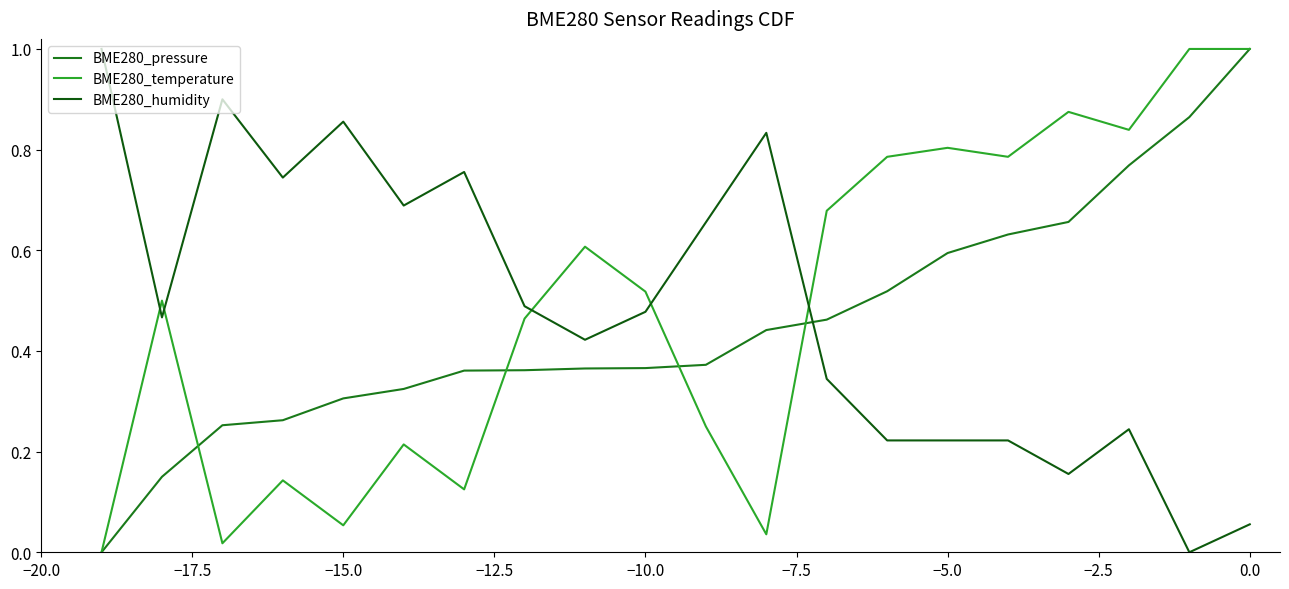

What are all the series names shown in the legend?

BME280_pressure, BME280_temperature, BME280_humidity